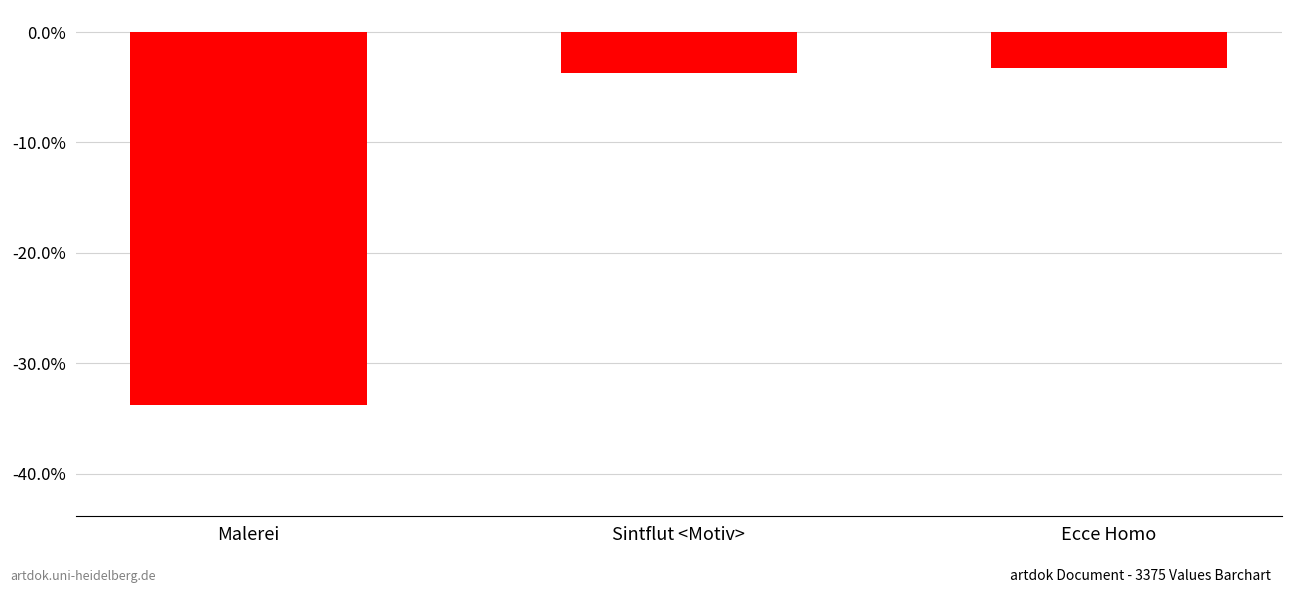

Rank the categories by value from lowest to highest.

Malerei, Sintflut <Motiv>, Ecce Homo